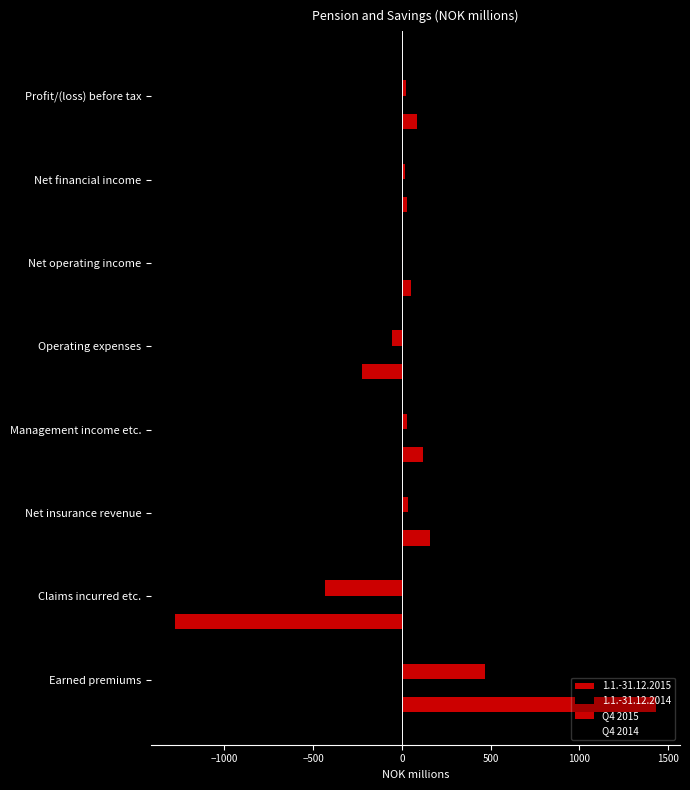

How many values in the 1.1.-31.12.2014 series exceed 43?

4